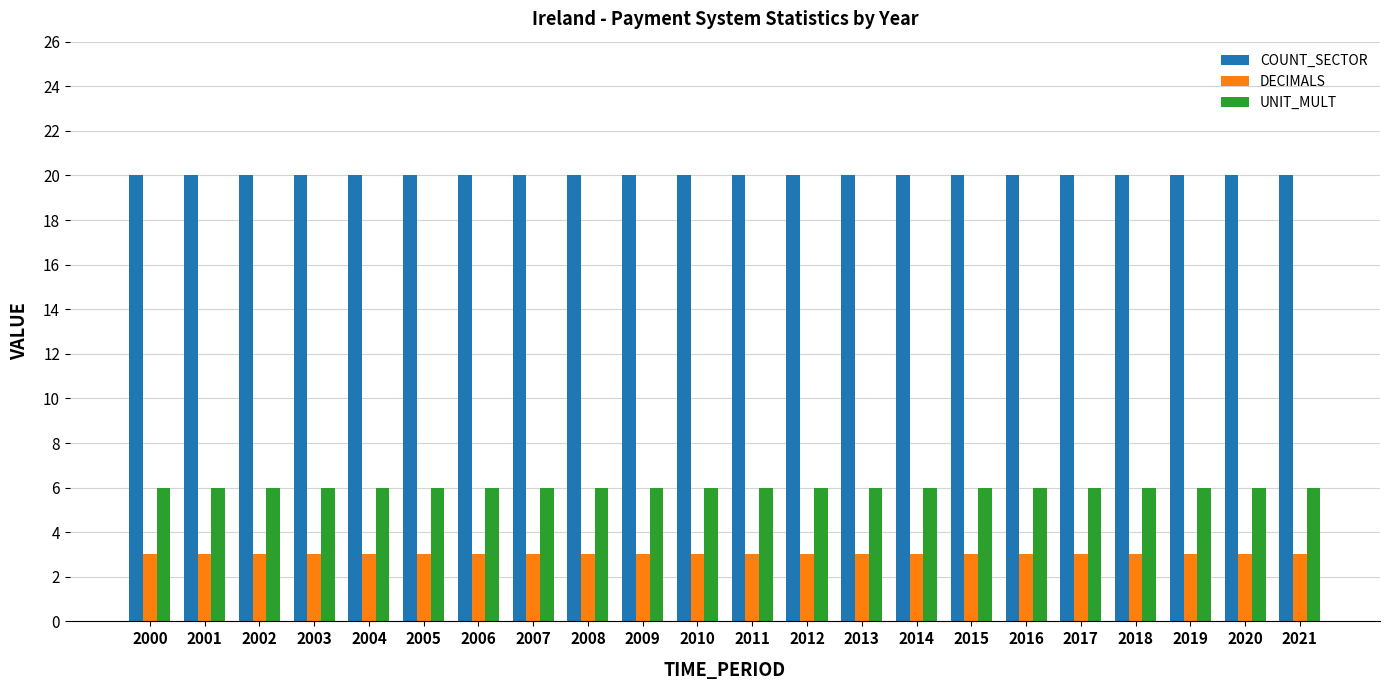

How many groups of bars are there?

22